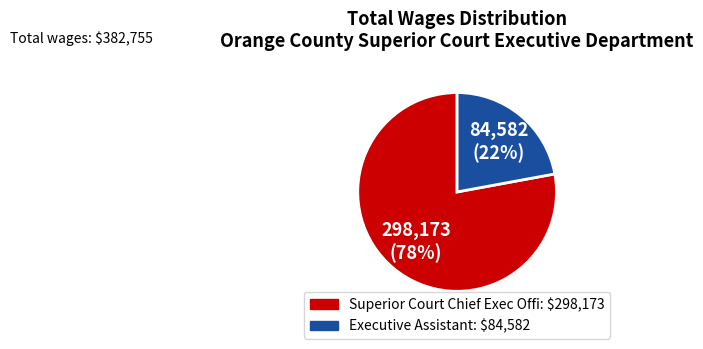

To the nearest percent, what is the average slice percentage?

50%